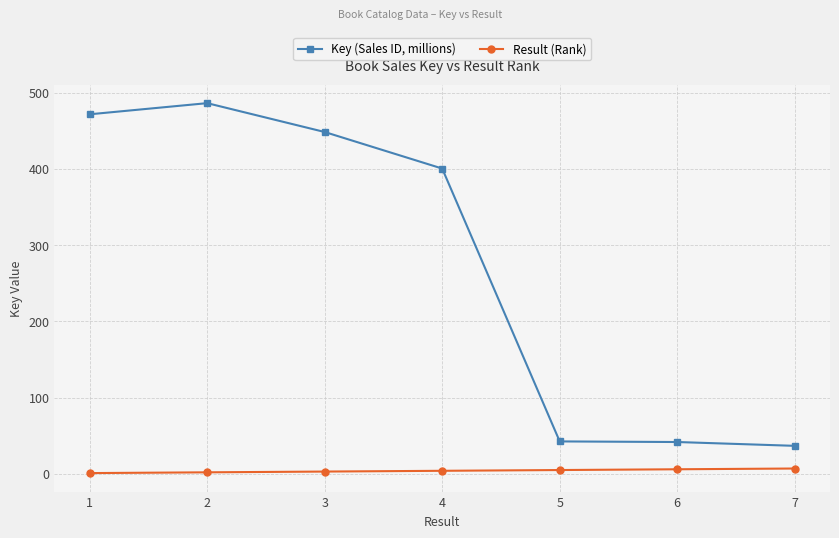

Between 3 and 7, which series saw the biggest shift?

Key (Sales ID, millions)